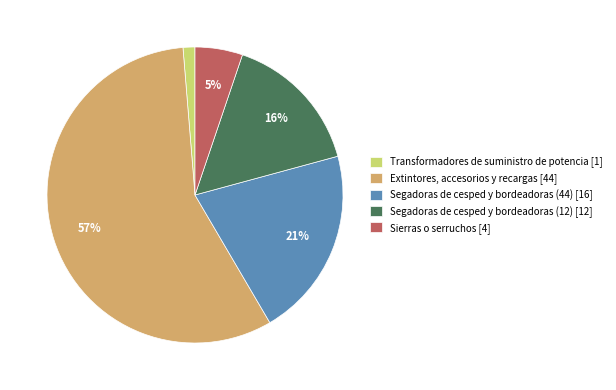

To the nearest percent, what is the difference between the largest and smallest slice percentages?

56%